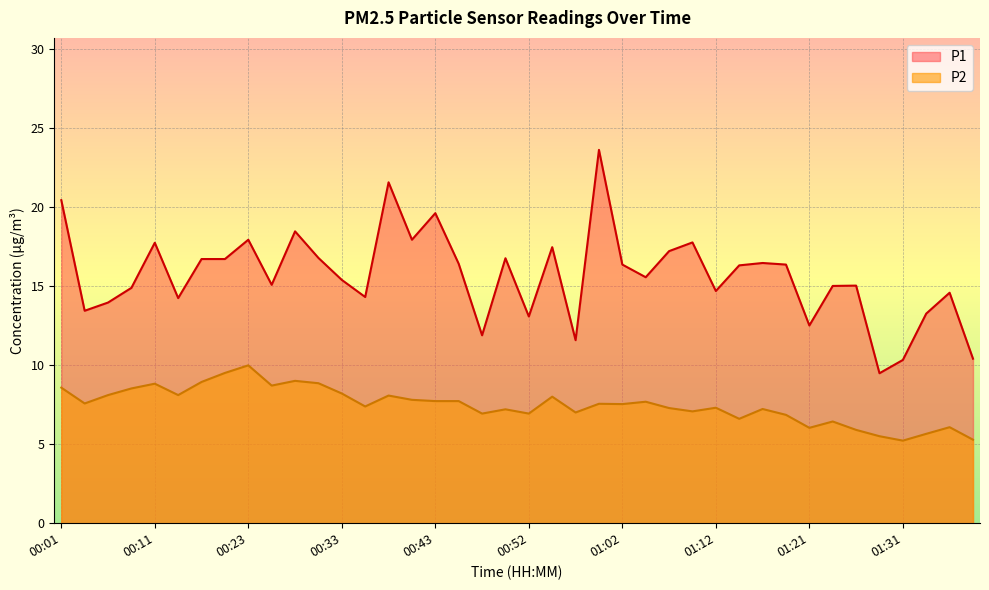

Reading left to right, transcribe all the data shown in this chart.

P1: 00:01=20.4	00:03=13.4	00:06=13.9	00:08=14.9	00:11=17.7	00:13=14.2	00:16=16.7	00:18=16.7	00:23=17.9	00:26=15.1	00:28=18.4	00:30=16.8	00:33=15.4	00:35=14.3	00:38=21.6	00:40=17.9	00:43=19.6	00:45=16.4	00:47=11.9	00:50=16.8	00:52=13.1	00:55=17.4	00:57=11.6	01:00=23.6	01:02=16.4	01:04=15.6	01:07=17.2	01:09=17.8	01:12=14.7	01:14=16.3	01:17=16.4	01:19=16.4	01:21=12.5	01:24=15.0	01:26=15.0	01:29=9.5	01:31=10.3	01:34=13.2	01:36=14.6	01:39=10.4
P2: 00:01=8.6	00:03=7.6	00:06=8.1	00:08=8.5	00:11=8.8	00:13=8.1	00:16=8.9	00:18=9.5	00:23=10.0	00:26=8.7	00:28=9.0	00:30=8.8	00:33=8.2	00:35=7.4	00:38=8.1	00:40=7.8	00:43=7.7	00:45=7.7	00:47=6.9	00:50=7.2	00:52=6.9	00:55=8.0	00:57=7.0	01:00=7.5	01:02=7.5	01:04=7.7	01:07=7.3	01:09=7.1	01:12=7.3	01:14=6.6	01:17=7.2	01:19=6.8	01:21=6.0	01:24=6.4	01:26=5.9	01:29=5.5	01:31=5.2	01:34=5.7	01:36=6.1	01:39=5.3